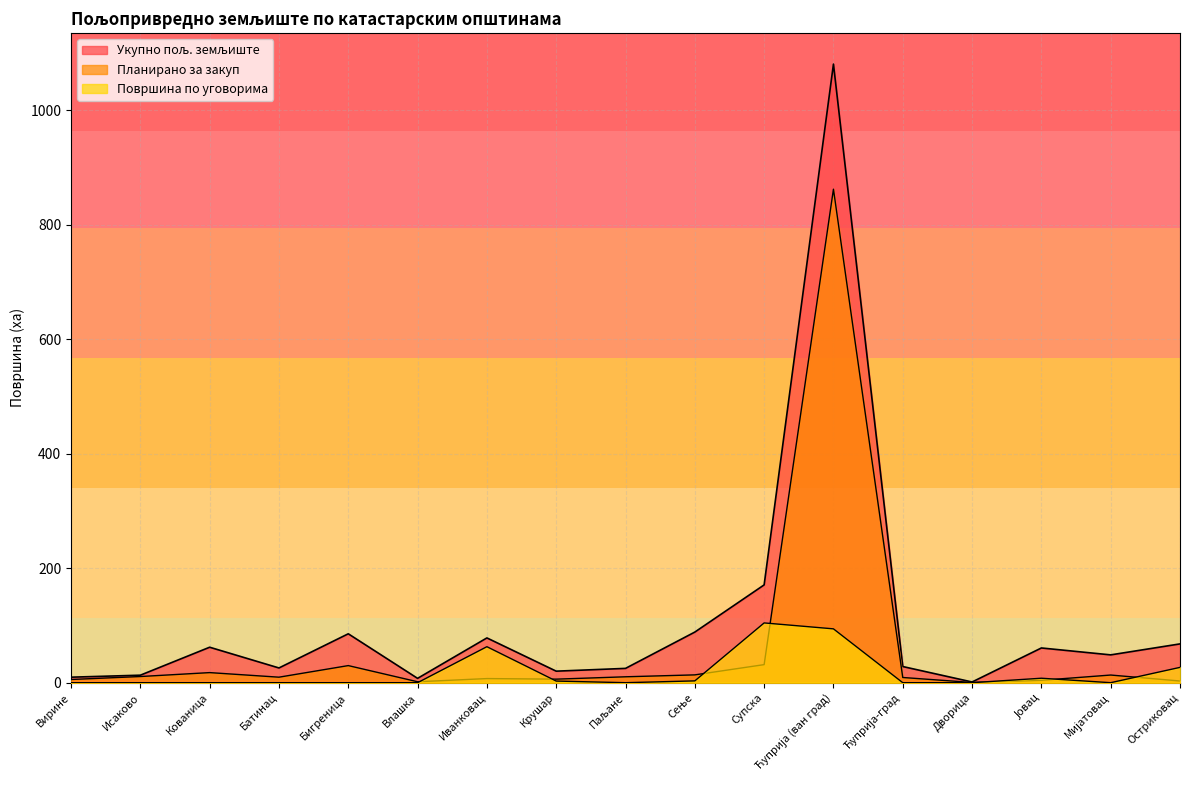

Rank the series by their maximum value, from lowest to highest.

Површина по уговорима, Планирано за закуп, Укупно пољ. земљиште